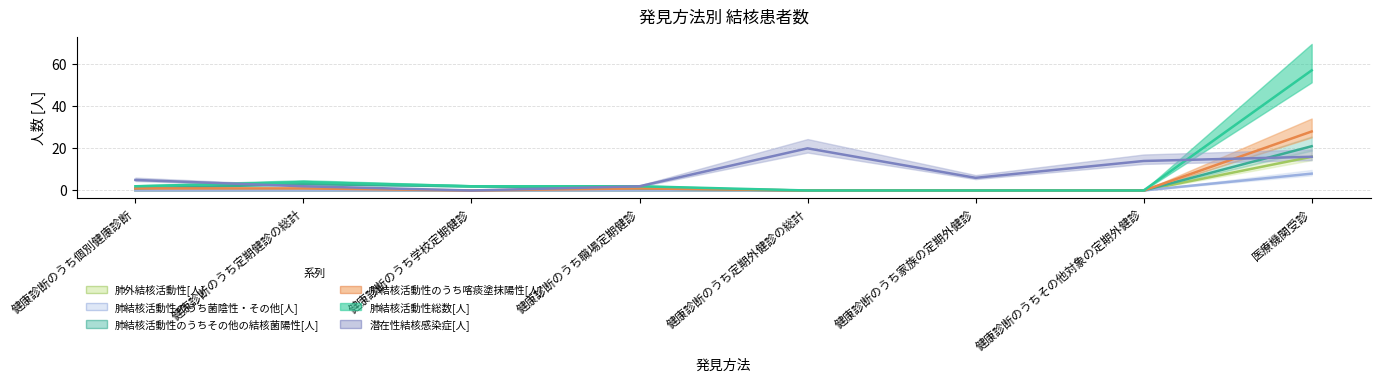

Count the number of data series in this chart.

6